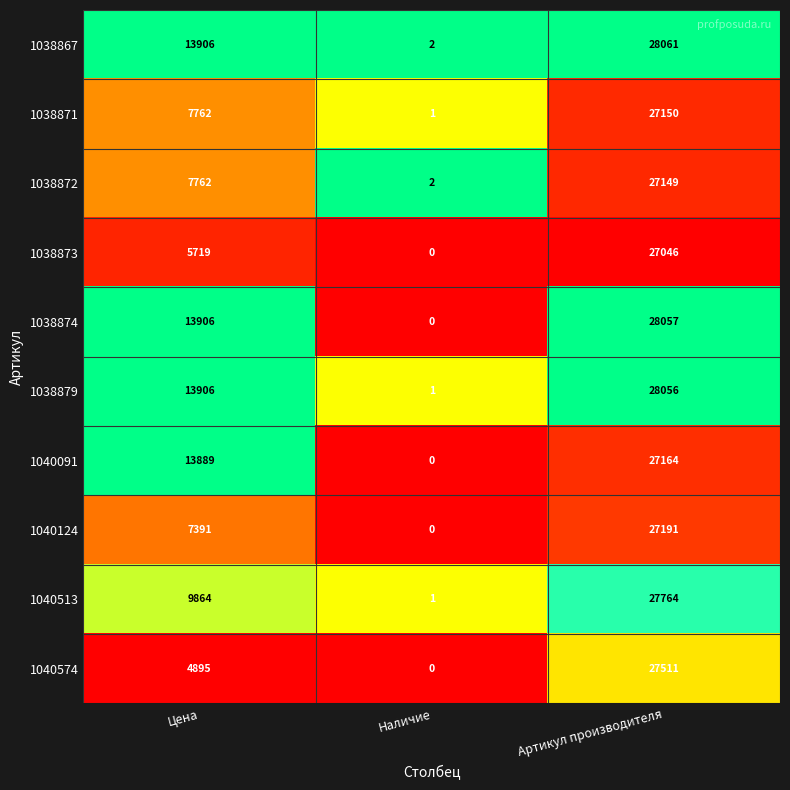

Read the 1038867 value at Цена, to the nearest 50.

13900